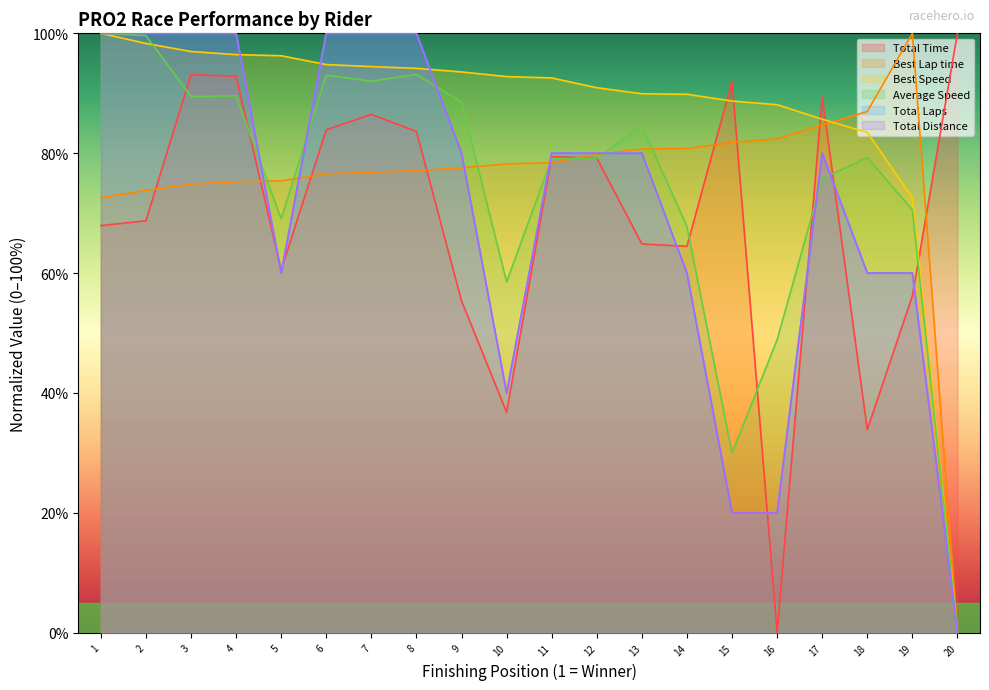

The Best Lap time series shows 76.8 at 7. True or false?

True